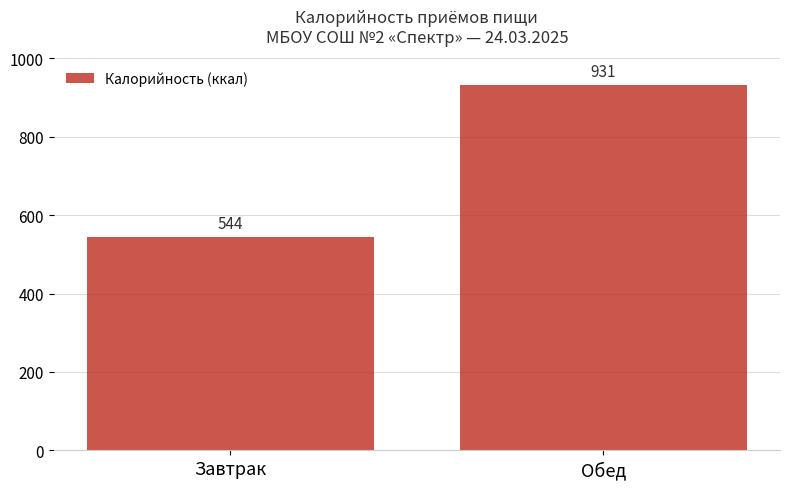

Which category has the highest value across all series?

Обед